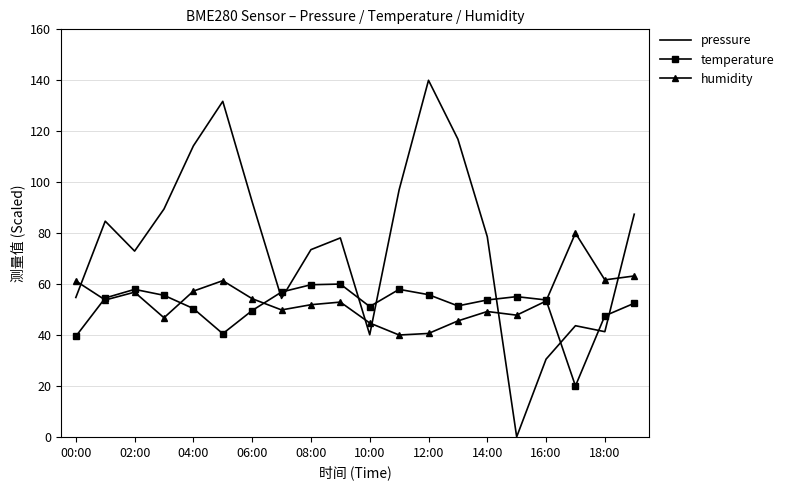

List the series in order of their peak value, highest first.

pressure, humidity, temperature